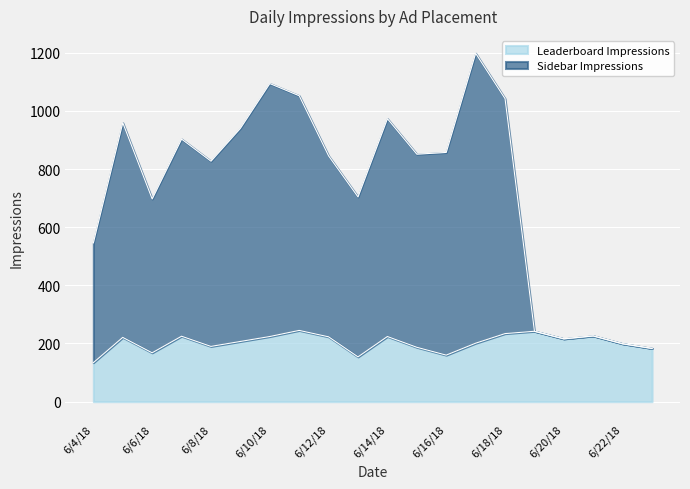

Rank the series at 6/10/18 from lowest to highest value.

Leaderboard Impressions, Sidebar Impressions